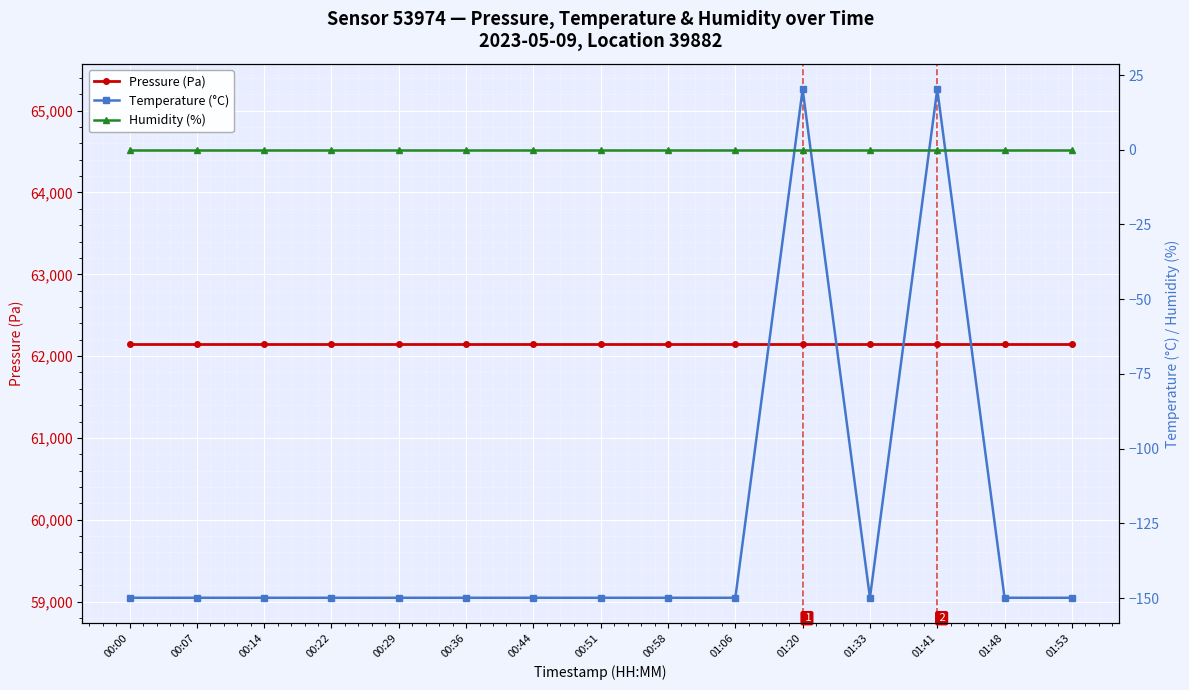

At which category is the sum across all series the highest?

01:20